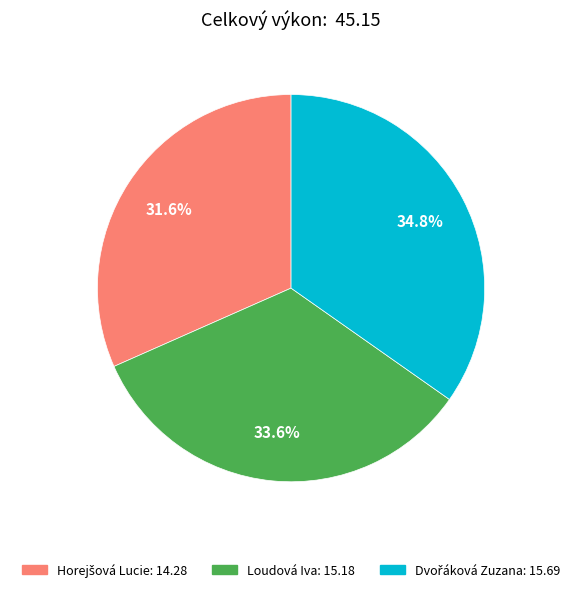

How many slices are in this pie chart?

3